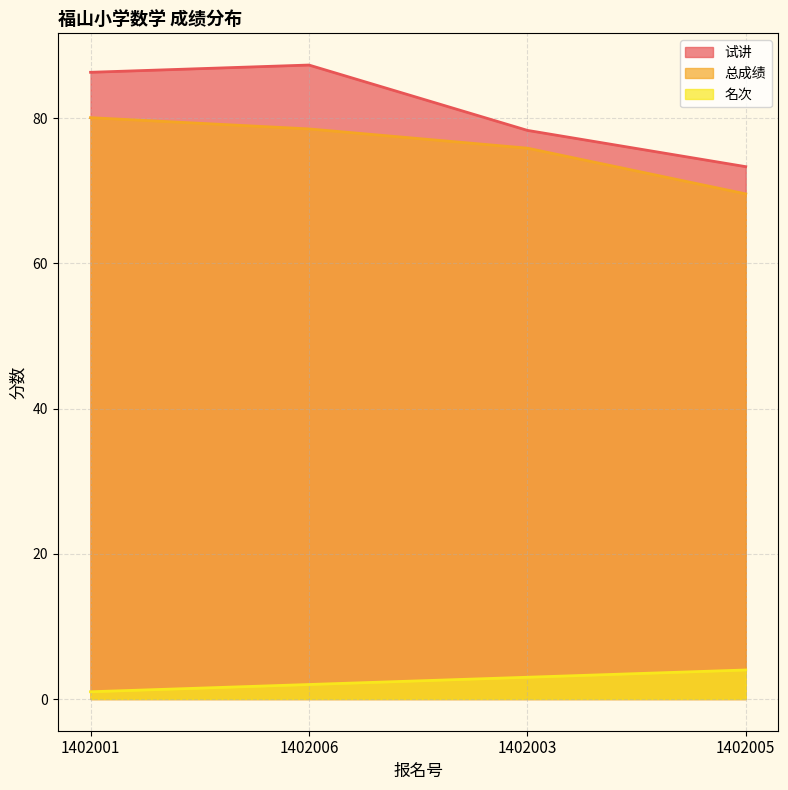

Count the 名次 values in the range 2 to 4.

3